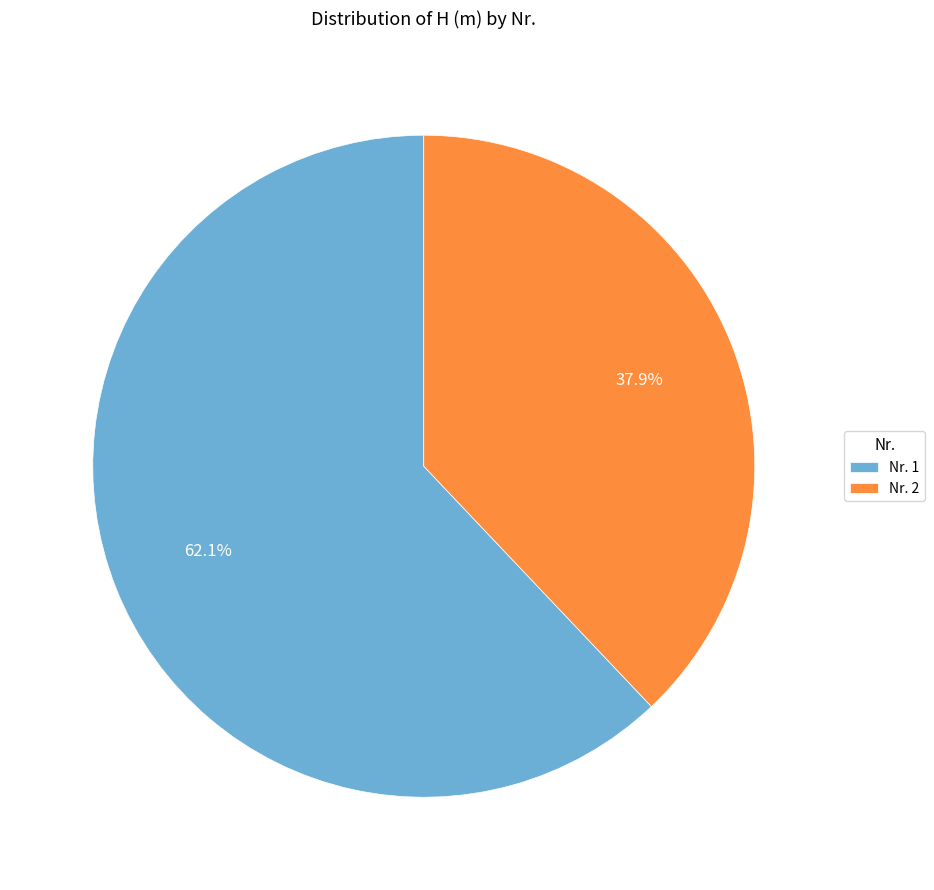

To the nearest percent, what is the average slice percentage?

50%